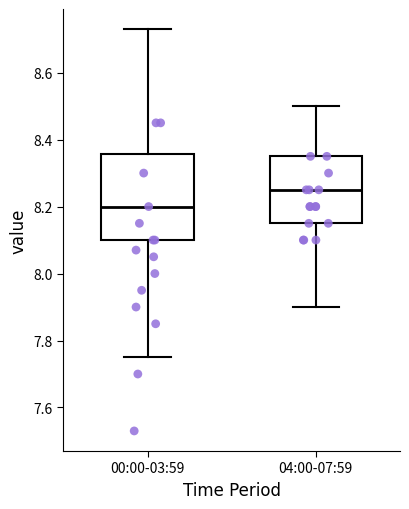

Where does the lower whisker of the box for 00:00-03:59 end on the y-axis? The values are not printed on the chart, so give them approximately, as read against the axis.

7.76